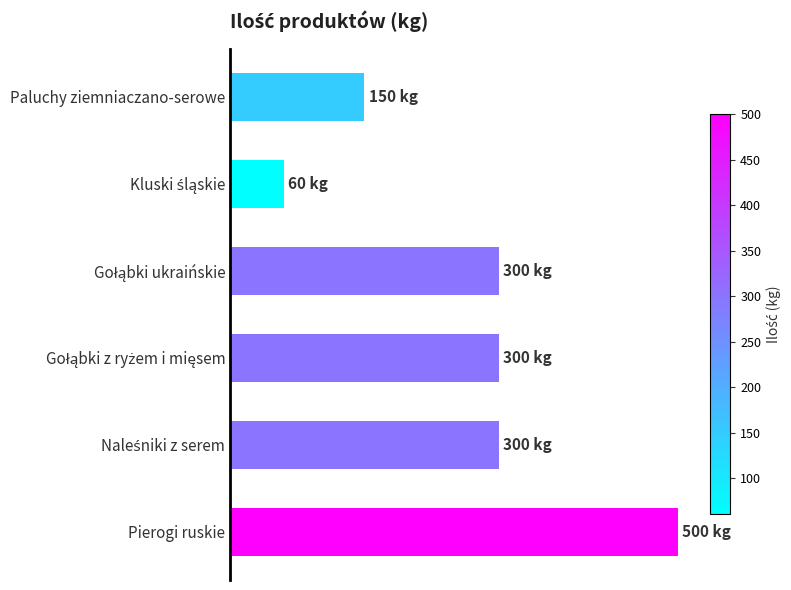

Does the chart contain any negative values?

No